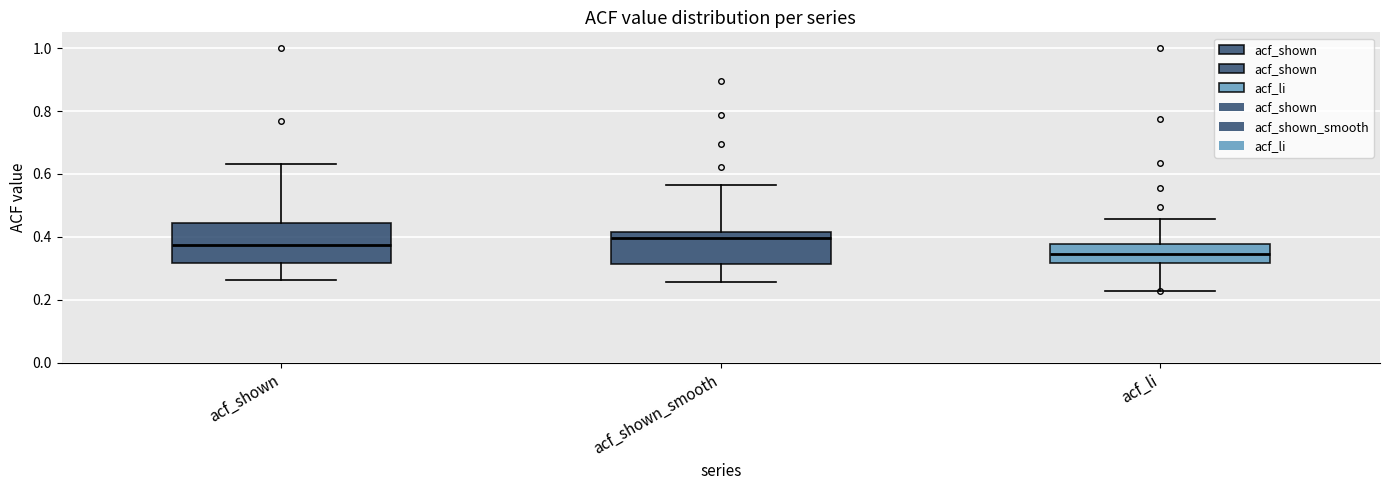

Reading left to right, read every box against the y-axis: the position of its median line, the range the box covers, and the ends of its whiskers. The values are not printed on the chart, so give them approximately, as read against the axis.

acf_shown: median 0.38, box 0.32 to 0.44, whiskers 0.26 to 0.64
acf_shown_smooth: median 0.40, box 0.32 to 0.42, whiskers 0.26 to 0.56
acf_li: median 0.34, box 0.32 to 0.38, whiskers 0.22 to 0.46